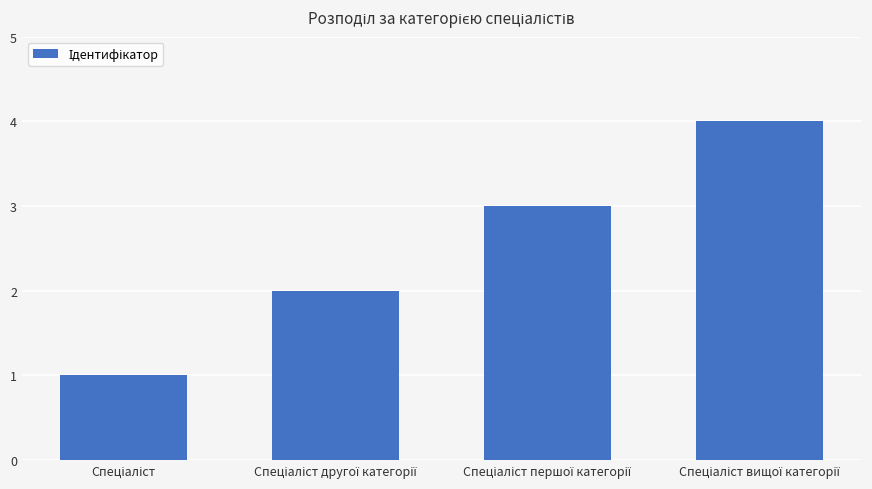

Reading left to right, extract all data points from this chart.

1	2	3	4